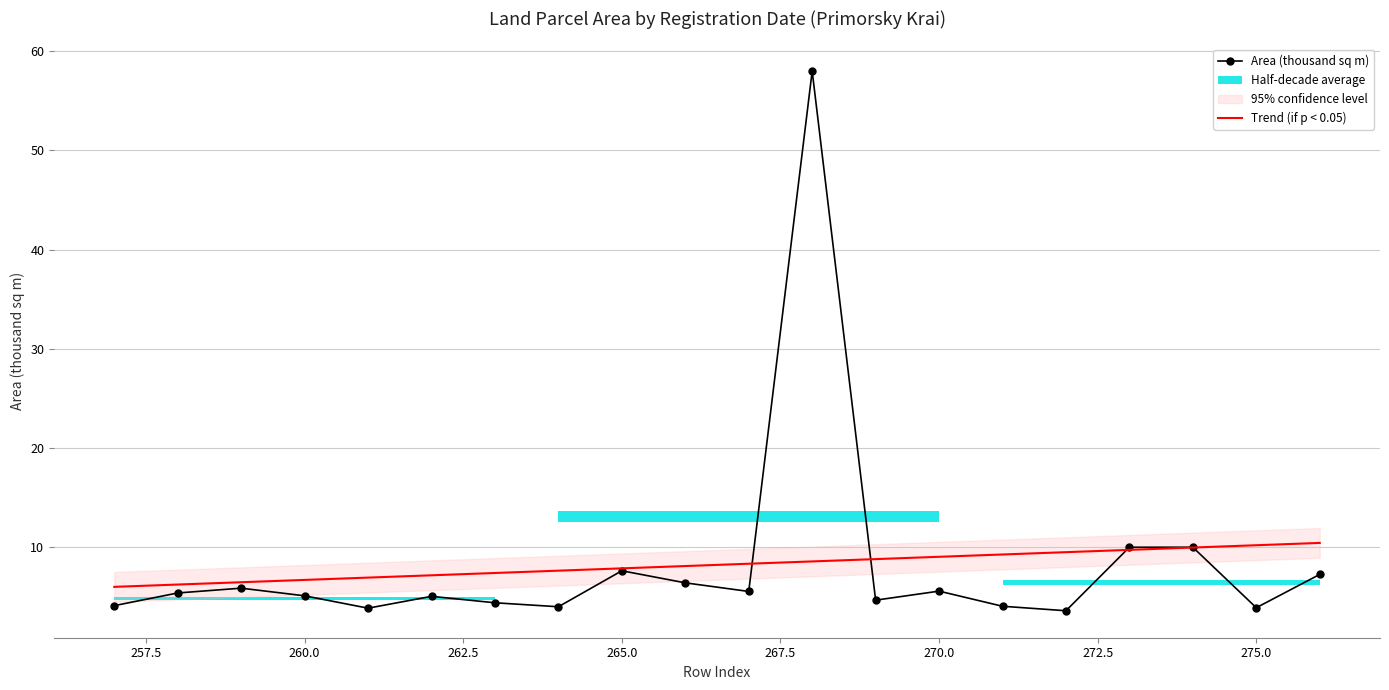

True or false: Area (thousand sq m) has a value of 5.6 at 270.0.

True